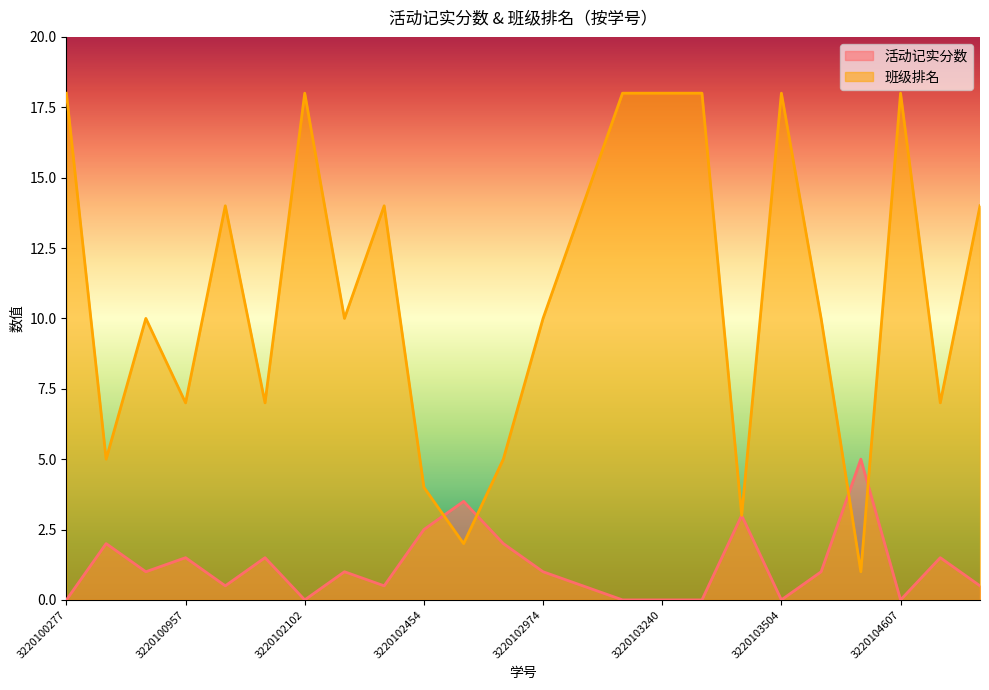

What is the sum of the 班级排名 values at 3220104607 and 3220102427?

32.0